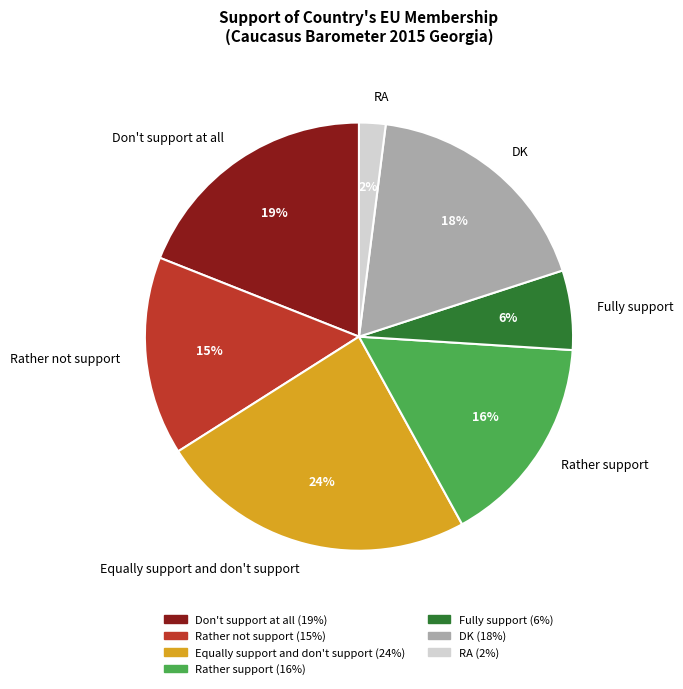

True or false: Fully support accounts for 6% of the total.

True